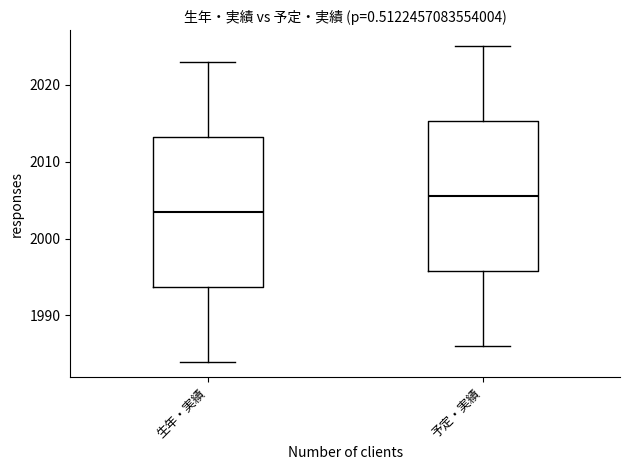

Reading left to right, transcribe this box plot: for each box, give where its median line is, the range the box spans, and where its two whiskers end, as read against the y-axis. The values are not printed on the chart, so give them approximately, as read against the axis.

生年・実績: median 2004, box 1994 to 2013, whiskers 1984 to 2023
予定・実績: median 2006, box 1996 to 2015, whiskers 1986 to 2025